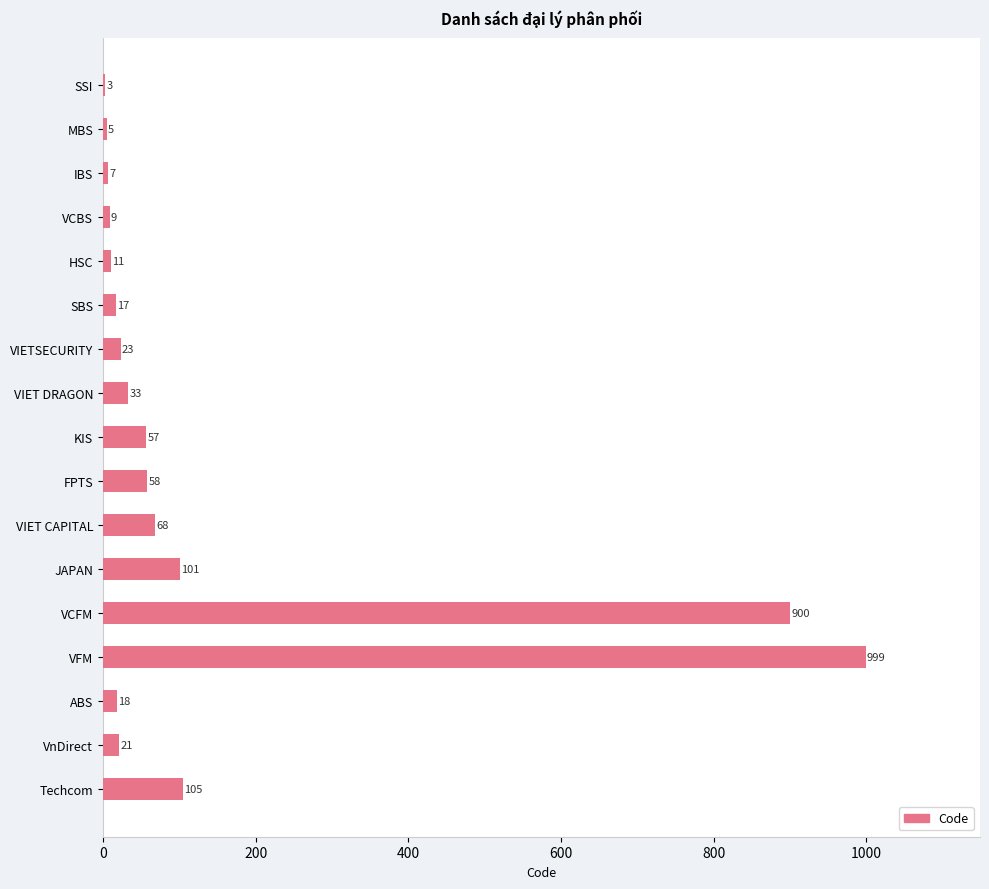

What is the change in value from VIETSECURITY to JAPAN?

+78